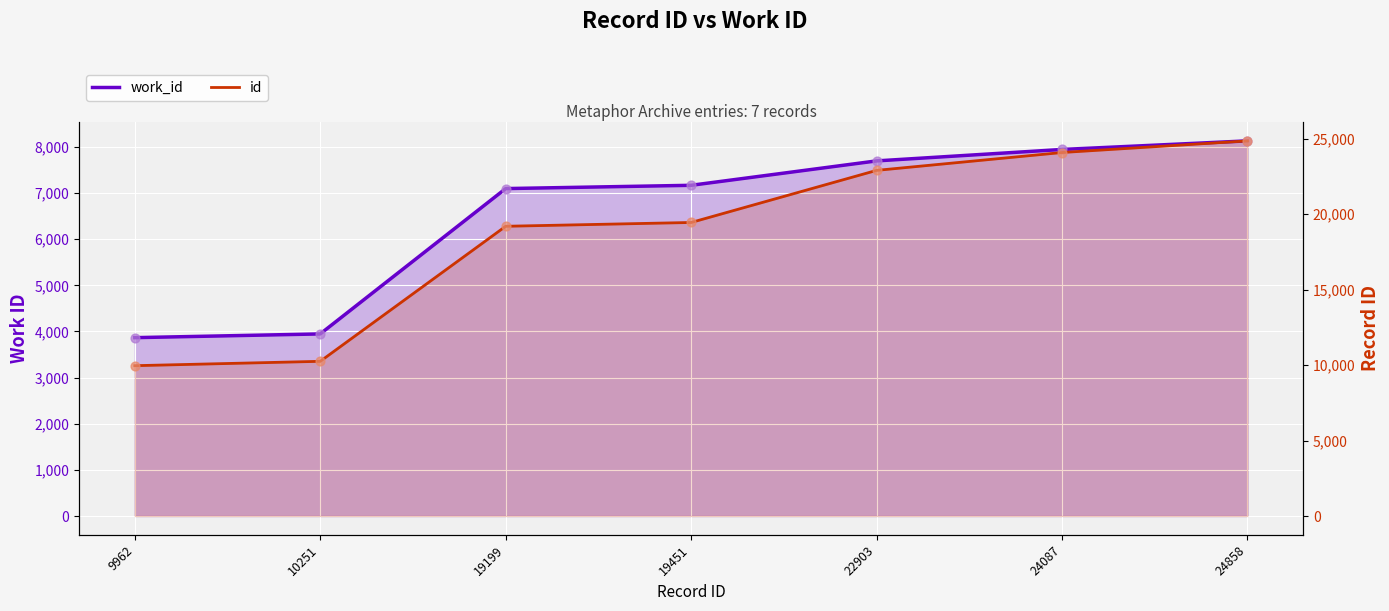

Which series has the largest total across all categories?

id